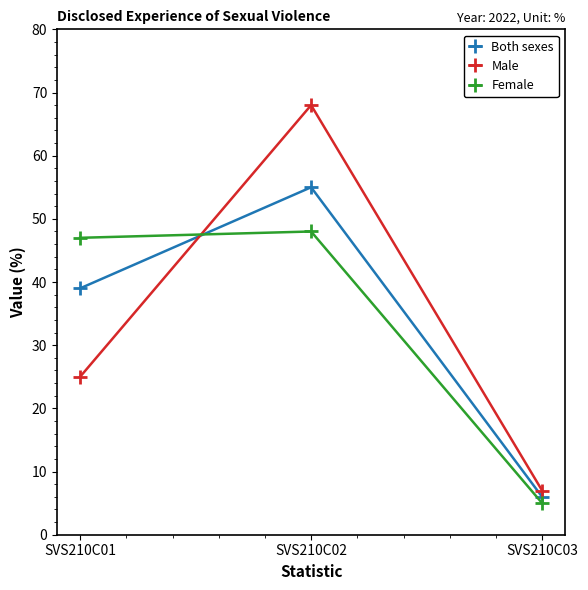

What is the greatest value displayed?

68